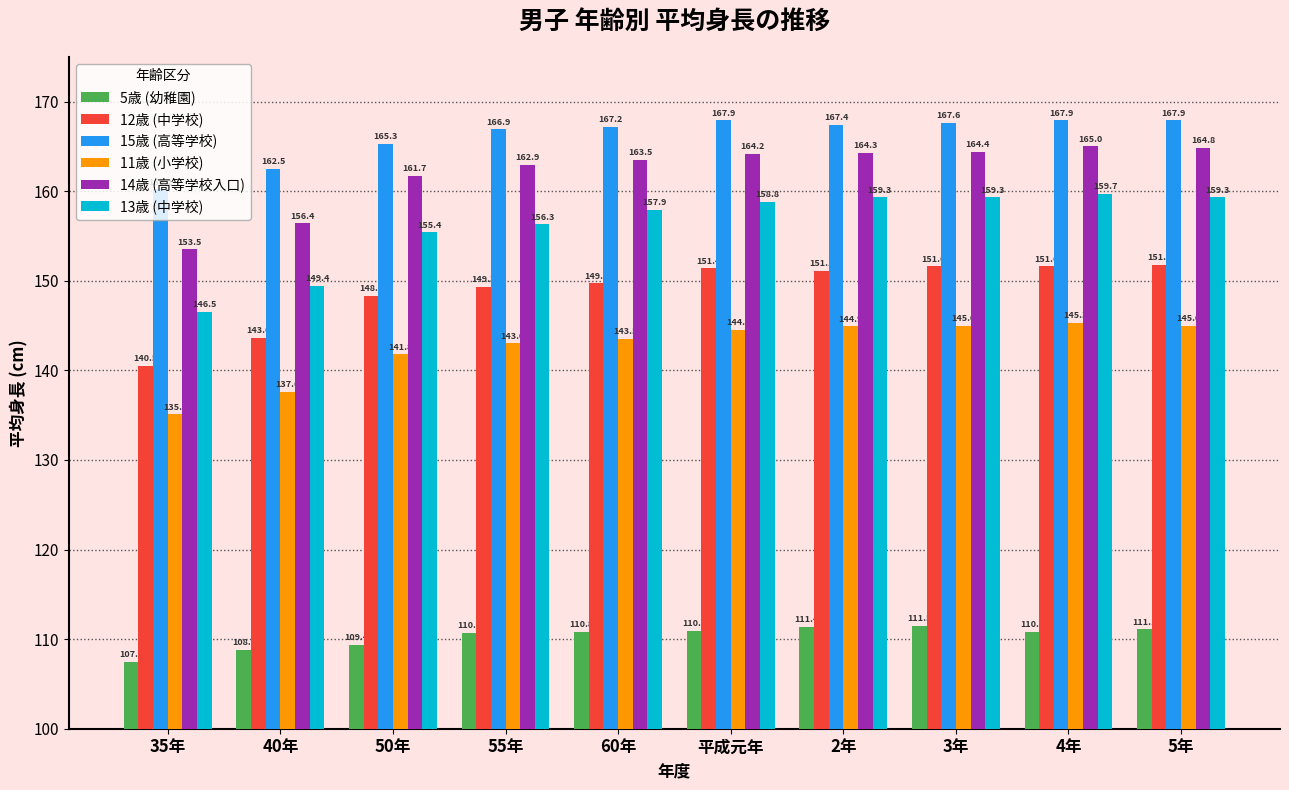

How many data points in 14歳 (高等学校入口) are less than 164?

5